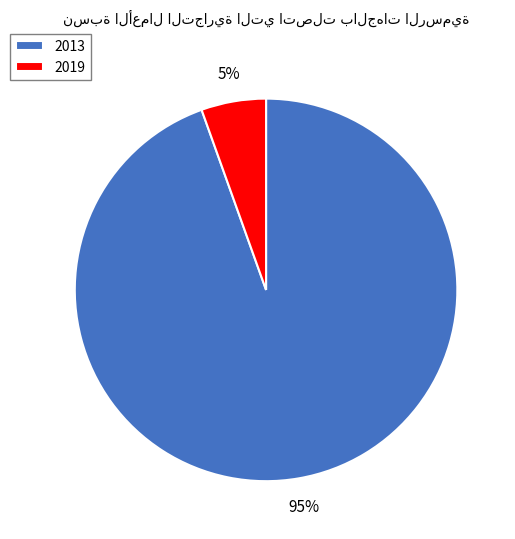

Which has a higher value, 2019 or 2013?

2013